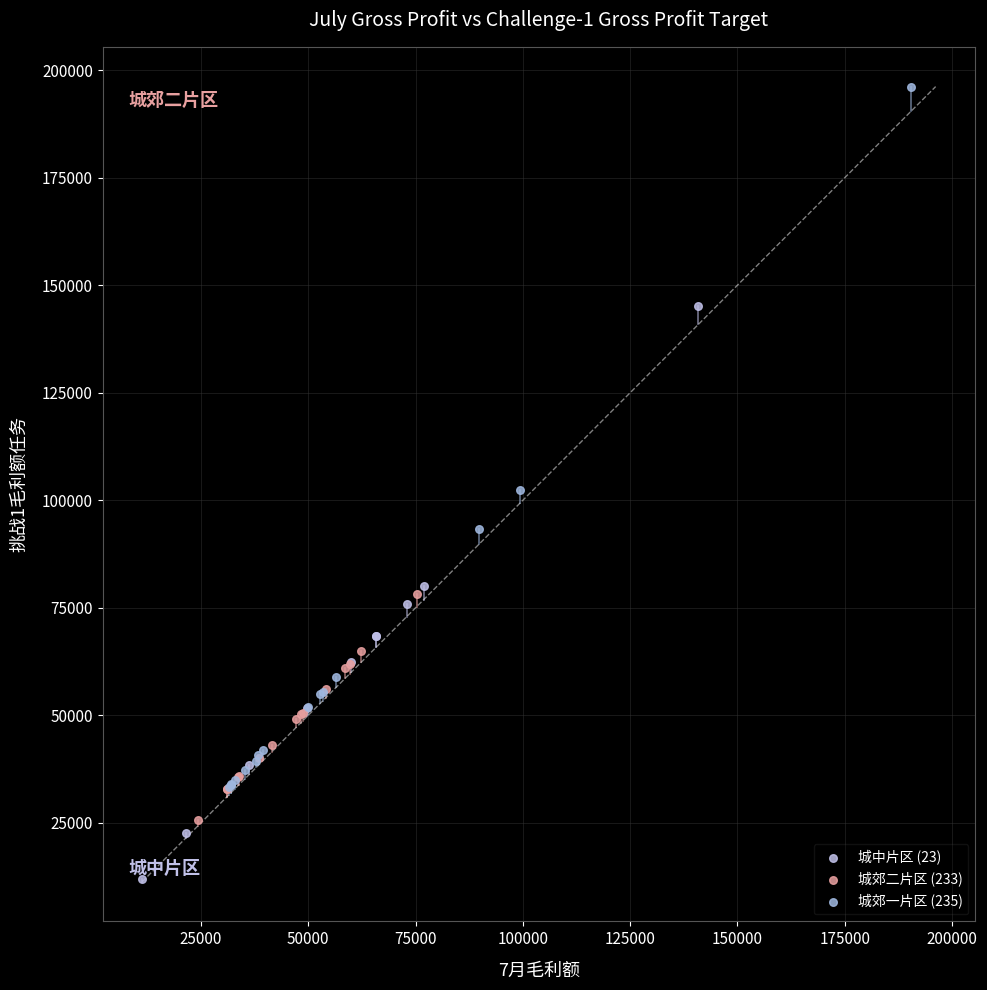

Which series has the largest Y range (max minus min)?

城郊一片区 (235)